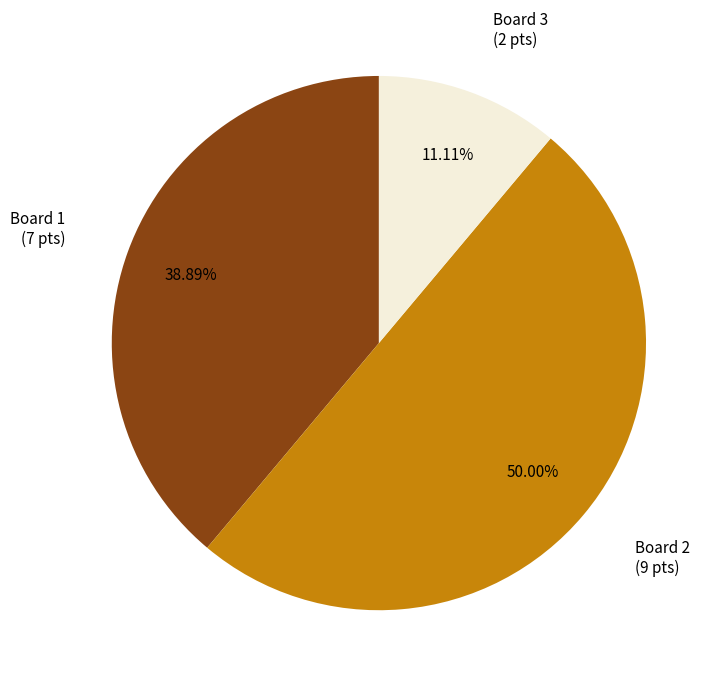

Which slice is the smallest?

Board 3